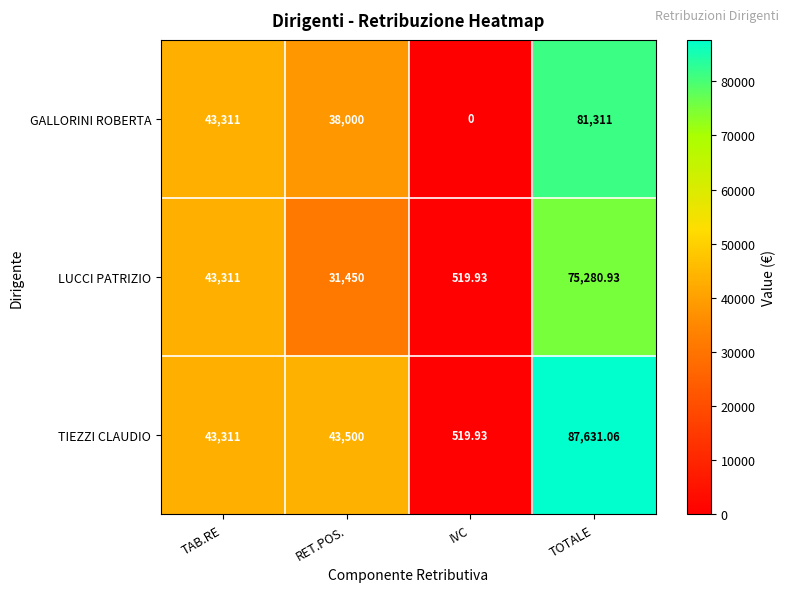

Rank the series at RET.POS. from highest to lowest value.

TIEZZI CLAUDIO, GALLORINI ROBERTA, LUCCI PATRIZIO